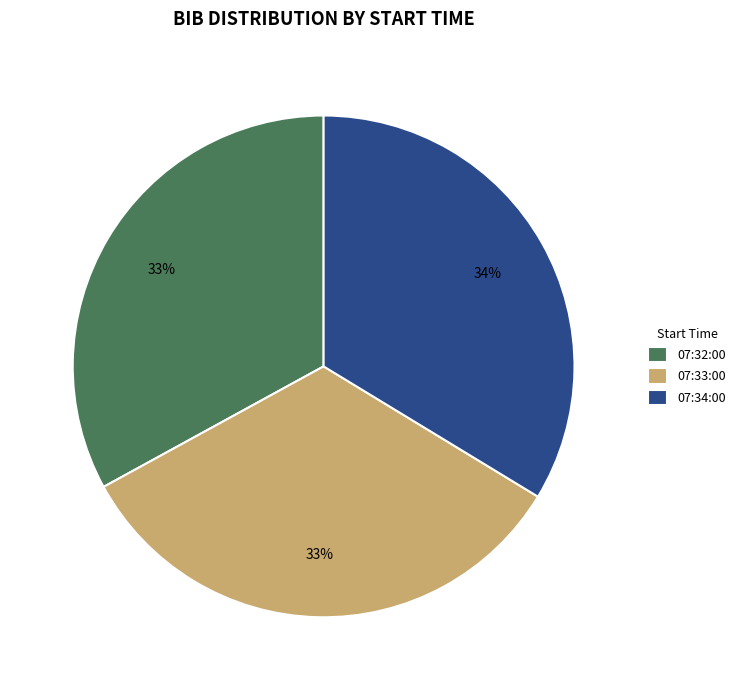

How many segments does this pie chart have?

3